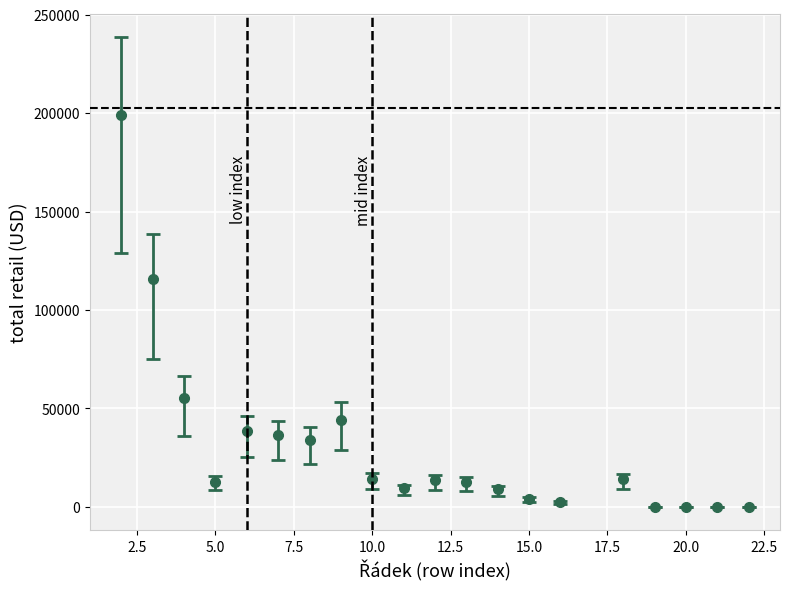

True or false: there are more than 1 points higher than both neighbors.

True